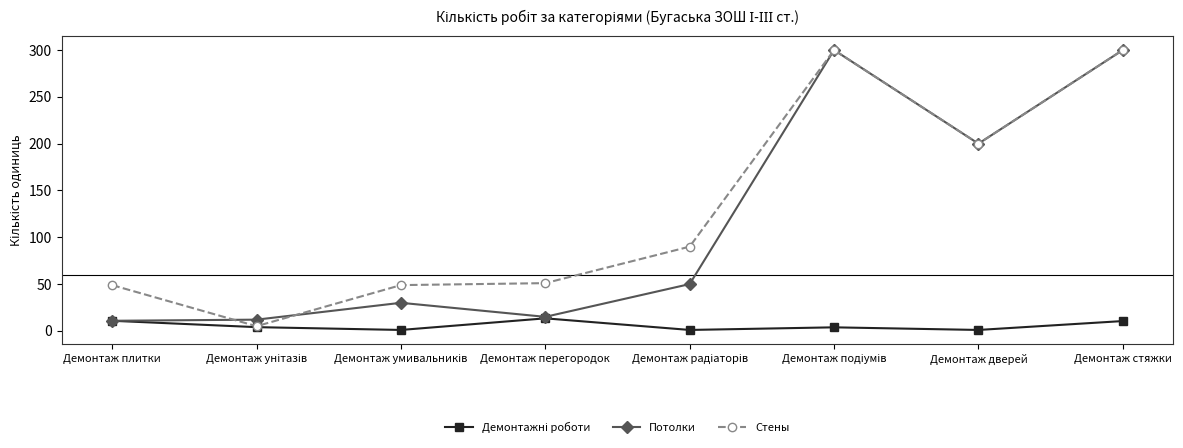

The Стены series shows 114.5 at Демонтаж дверей. True or false?

False